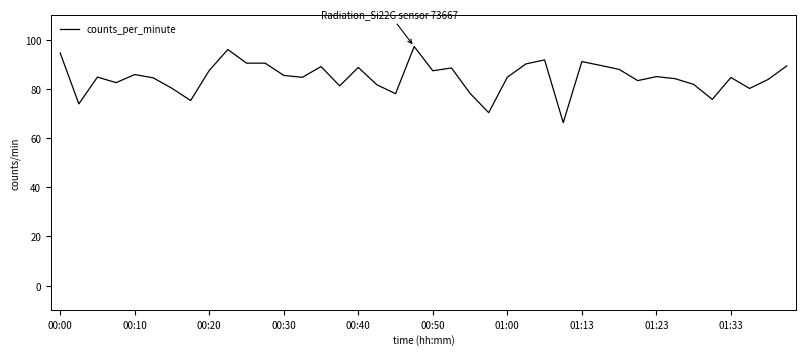

What is the minimum value shown in the chart?

66.3